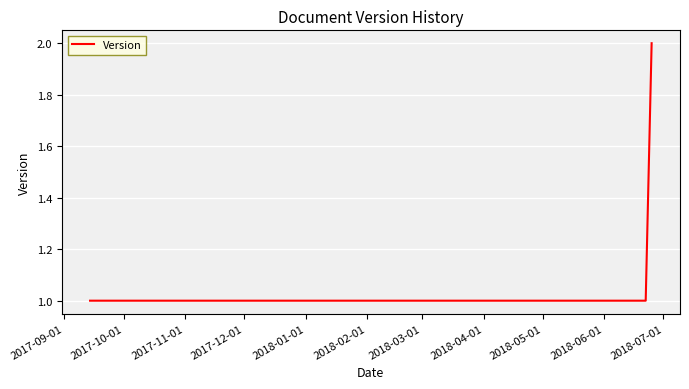

True or false: the data has more than 1 interior local peaks.

False